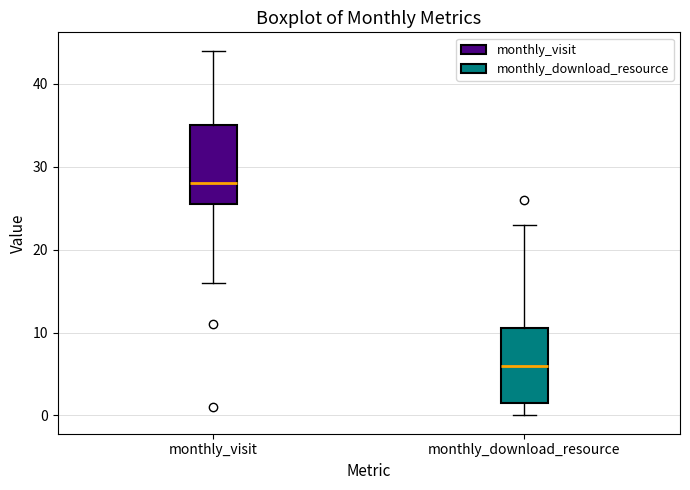

Which box has the highest median line?

monthly_visit